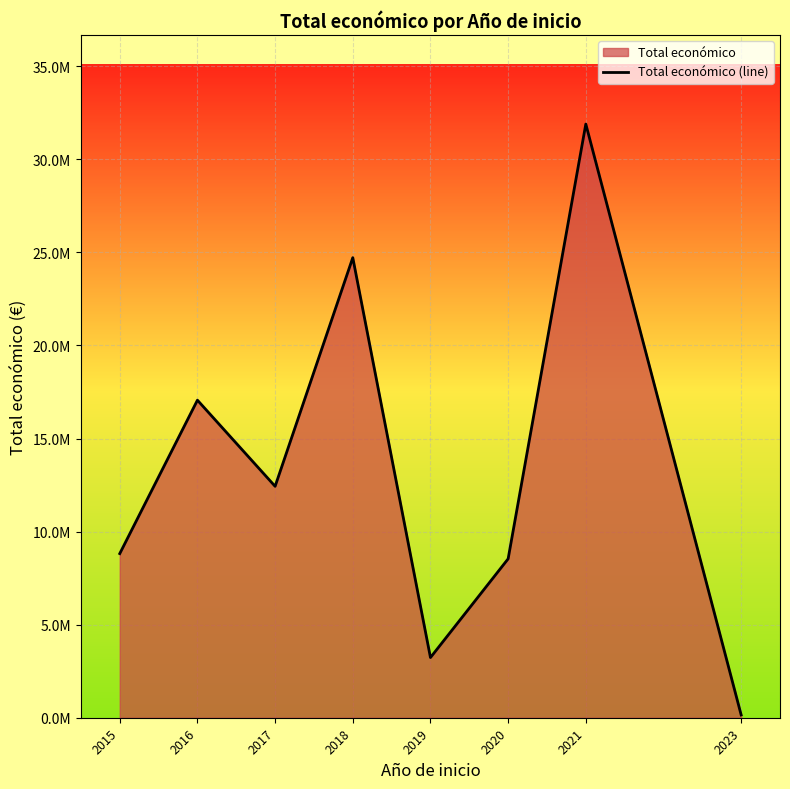

Reading left to right, what are all the values shown in this chart?

2015=8817637	2016=17061714	2017=12433560	2018=24717725	2019=3233341	2020=8538338	2021=31895889	2023=150000